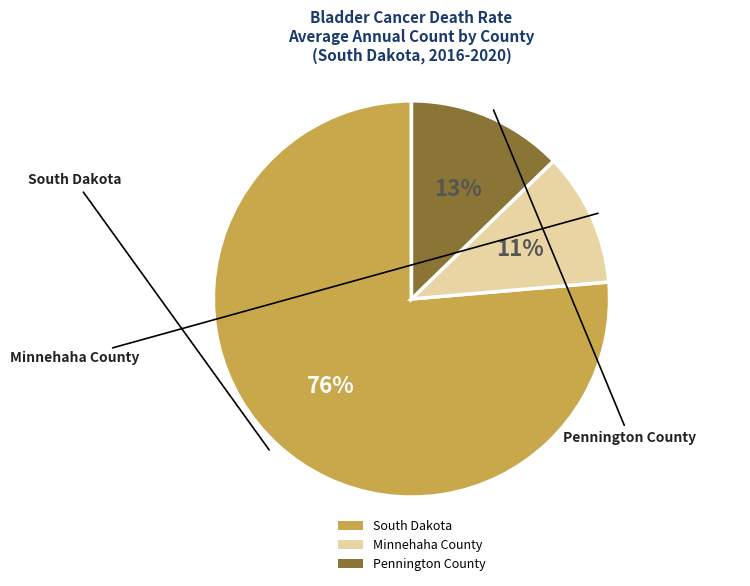

Which category has the biggest portion of the pie?

South Dakota